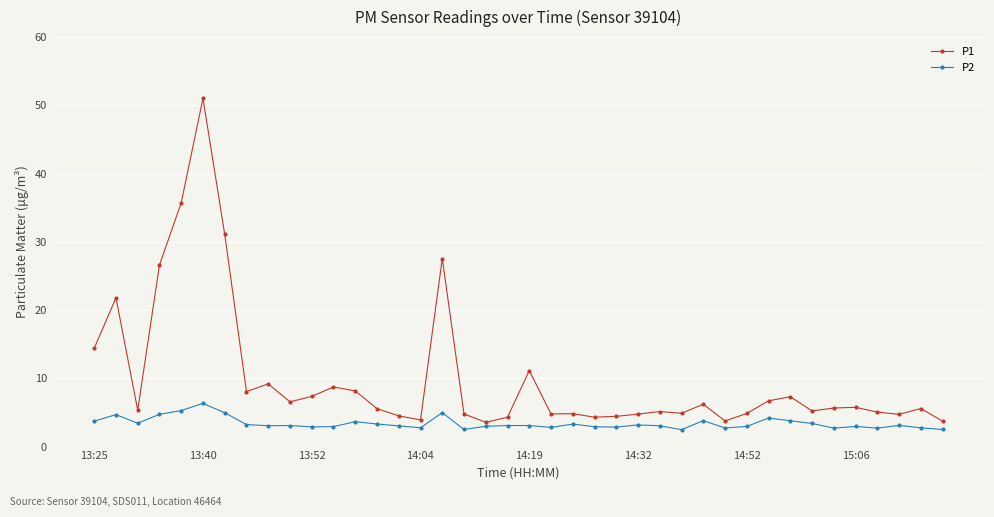

List the series in order of their overall mean, lowest first.

P2, P1